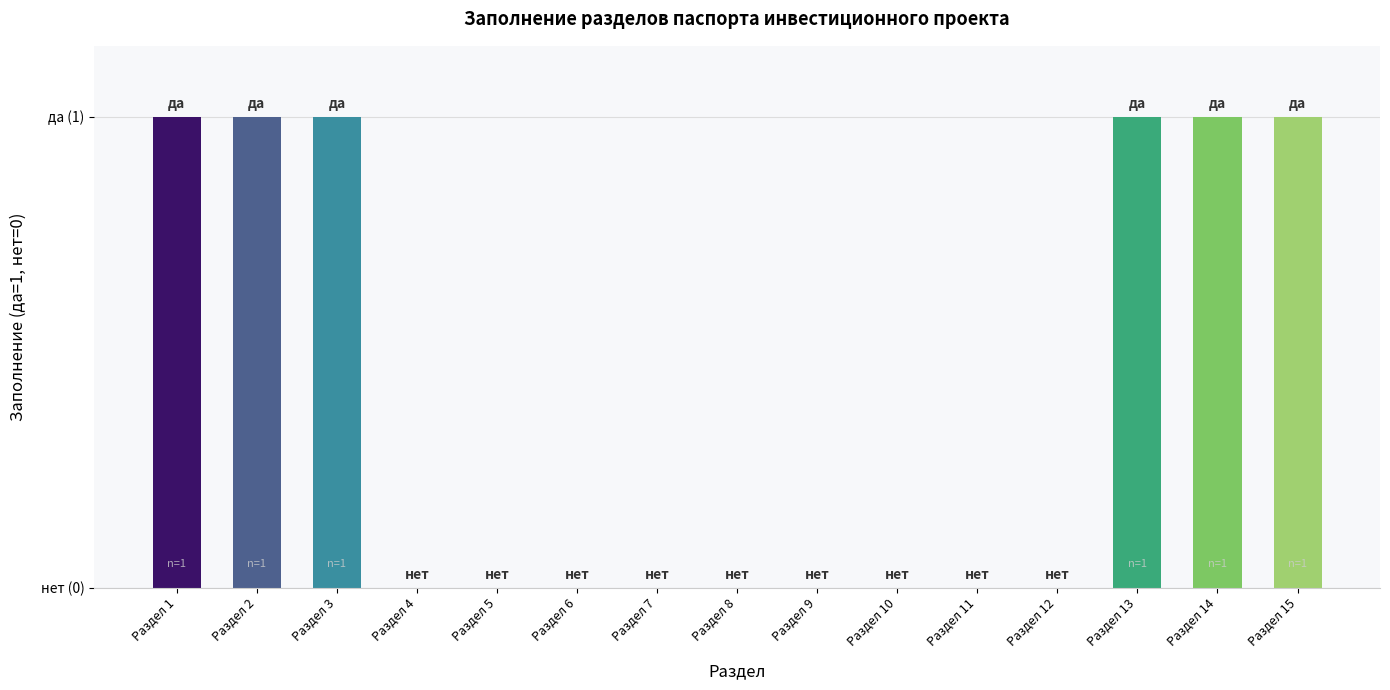

Rank the categories by value from highest to lowest.

Раздел 1, Раздел 2, Раздел 3, Раздел 13, Раздел 14, Раздел 15, Раздел 4, Раздел 5, Раздел 6, Раздел 7, Раздел 8, Раздел 9, Раздел 10, Раздел 11, Раздел 12